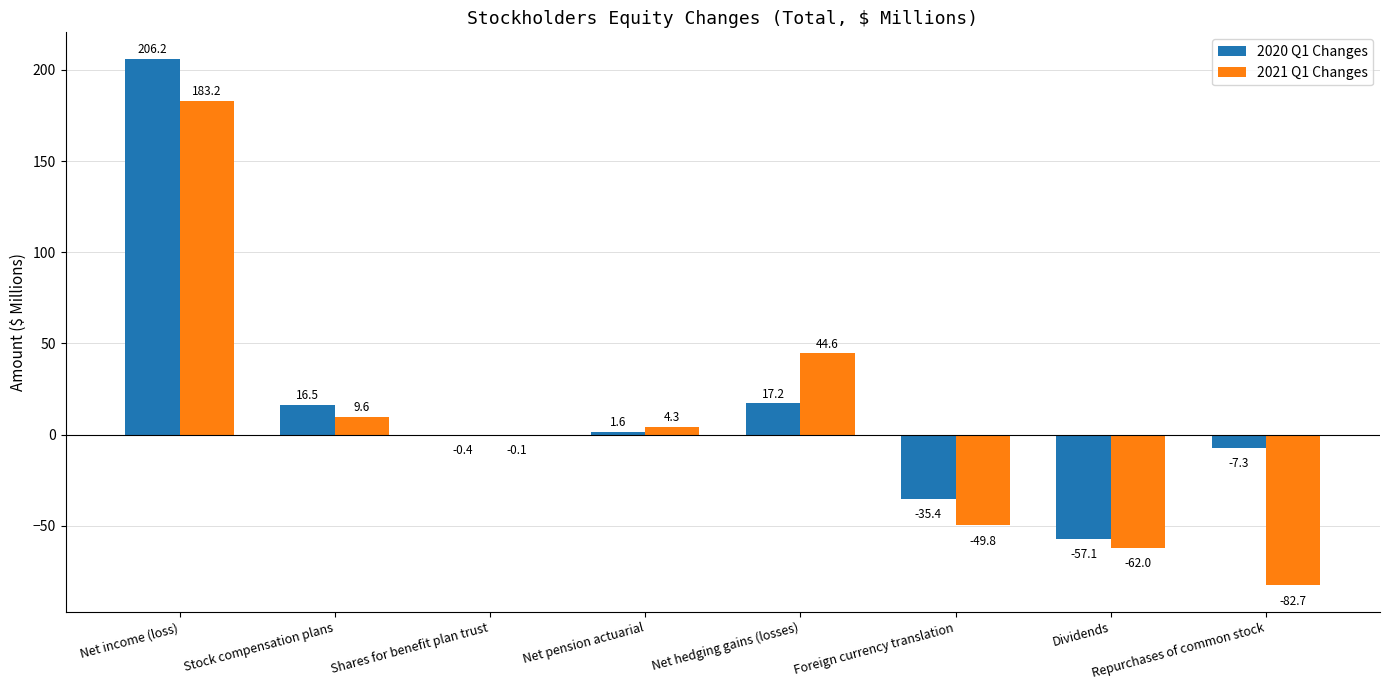

What is the maximum value shown in the chart?

206.2